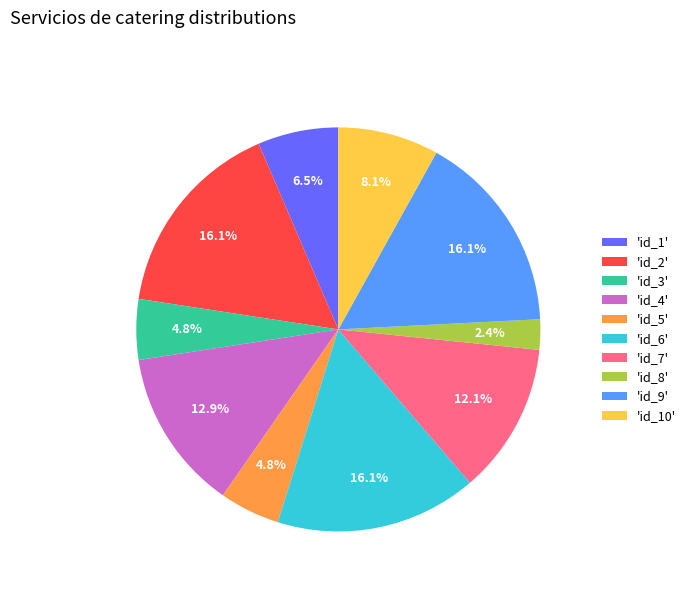

What is the smallest slice in the pie chart?

'id_8'